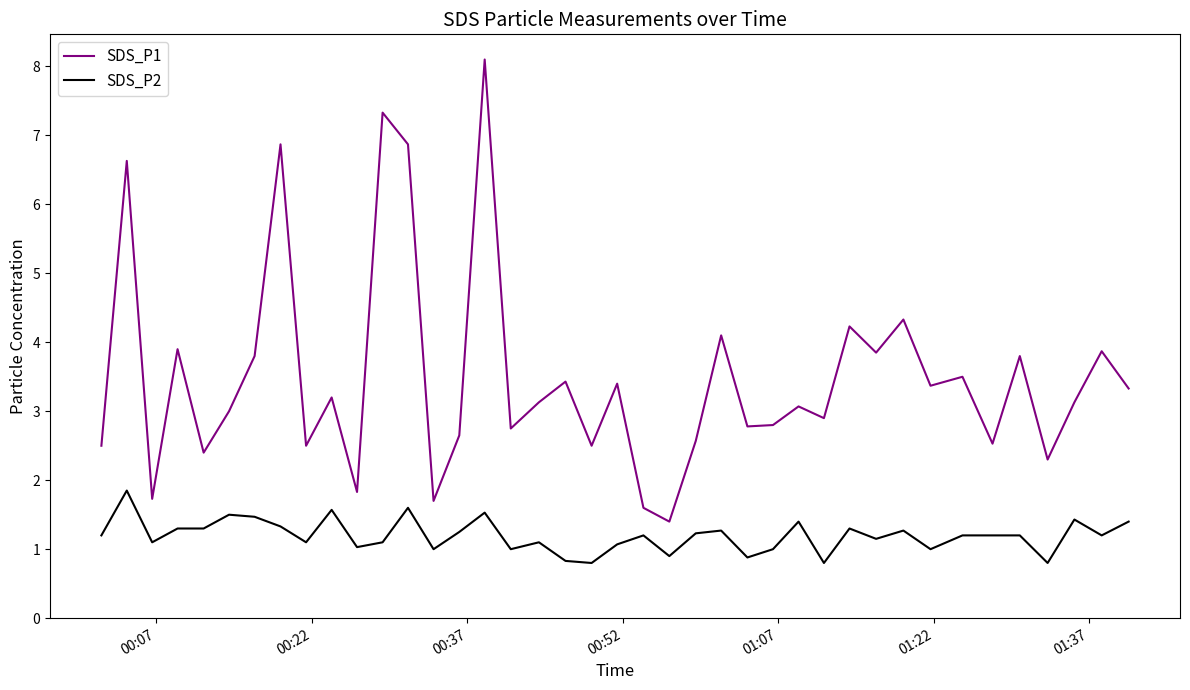

True or false: SDS_P2 and SDS_P1 intersect in this chart.

False